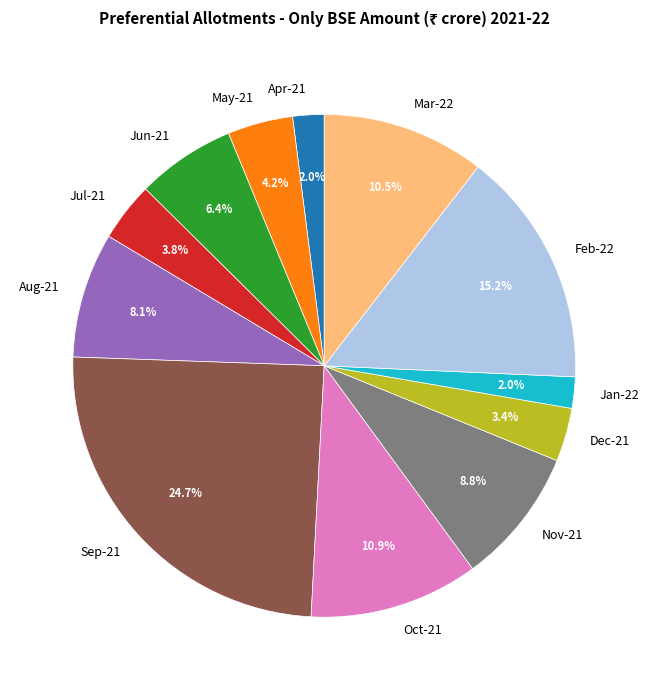

Is Sep-21 the majority of the pie?

No